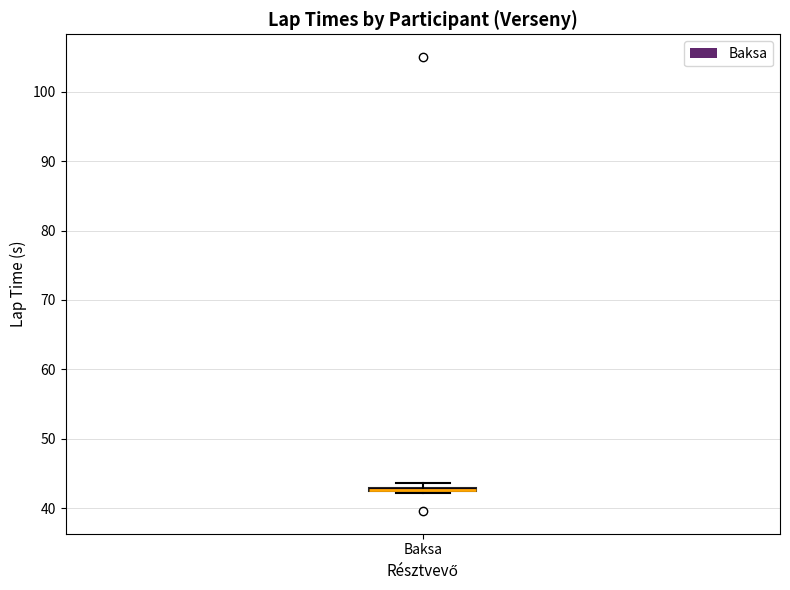

Where is the upper edge of the box for Baksa on the y-axis? The values are not printed on the chart, so give them approximately, as read against the axis.

43